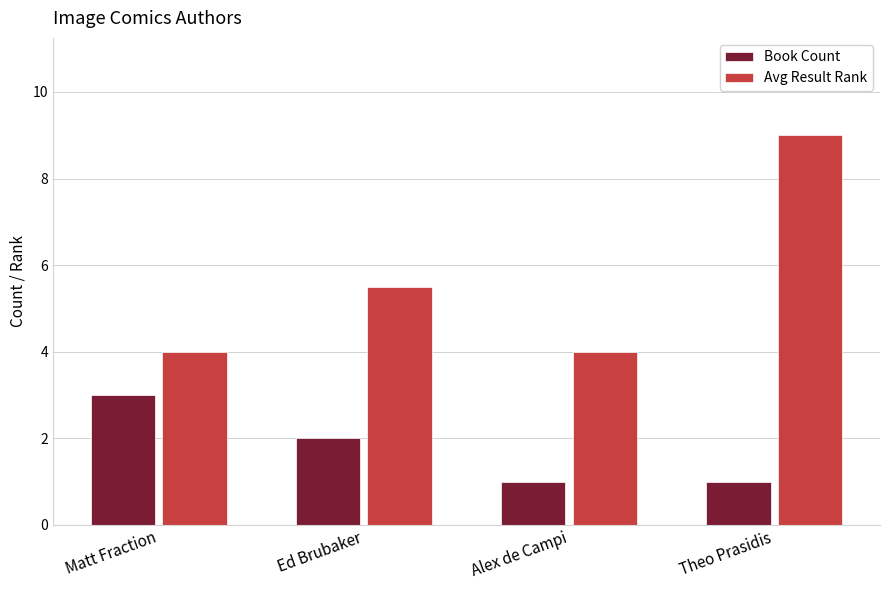

What is the smallest value displayed?

1.0